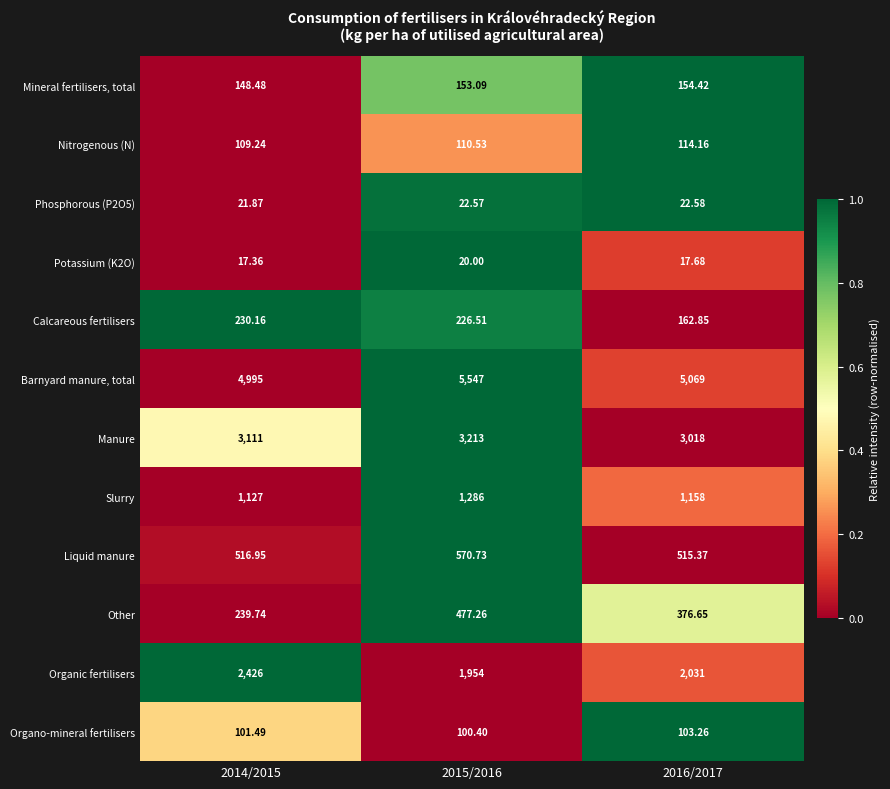

List the series in order of their peak value, highest first.

Barnyard manure, total, Manure, Organic fertilisers, Slurry, Liquid manure, Other, Calcareous fertilisers, Mineral fertilisers, total, Nitrogenous (N), Organo-mineral fertilisers, Phosphorous (P2O5), Potassium (K2O)